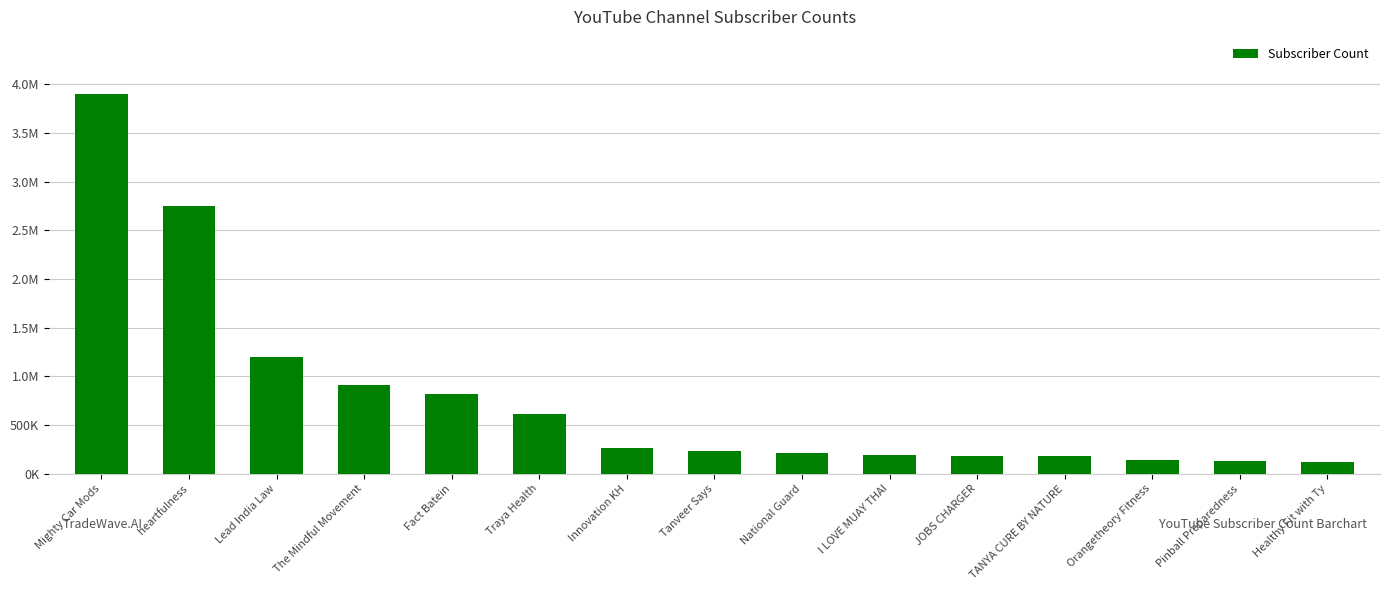

What is the difference between the second highest and second lowest values?

2623000